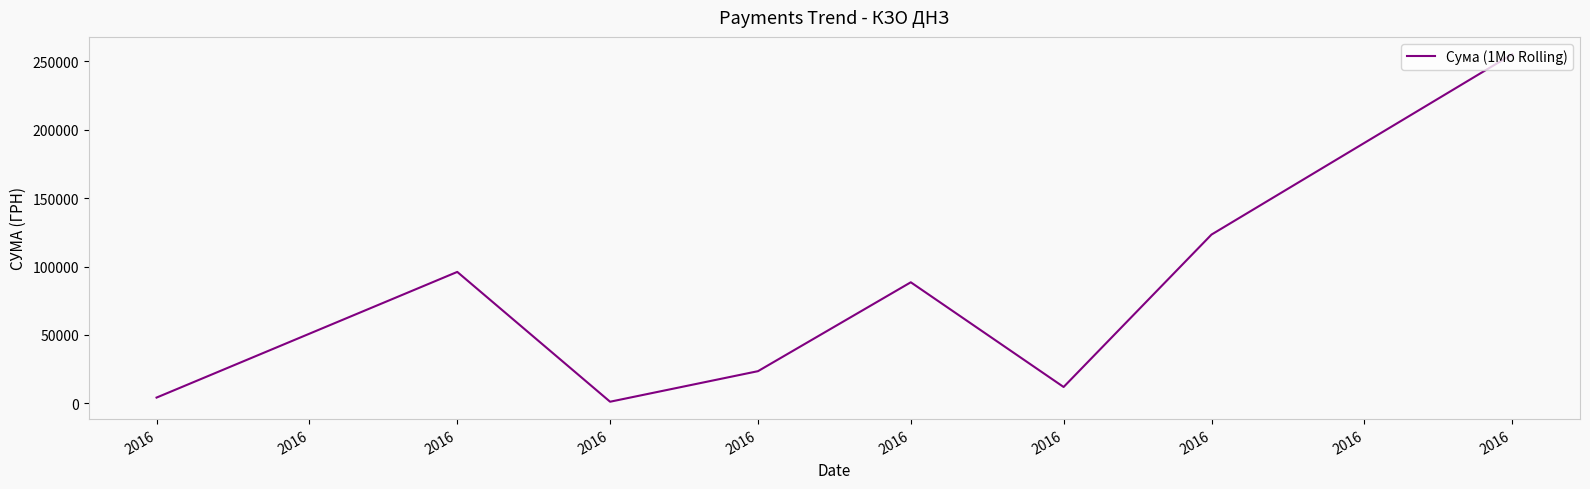

Count the number of values greater than 88486.

4